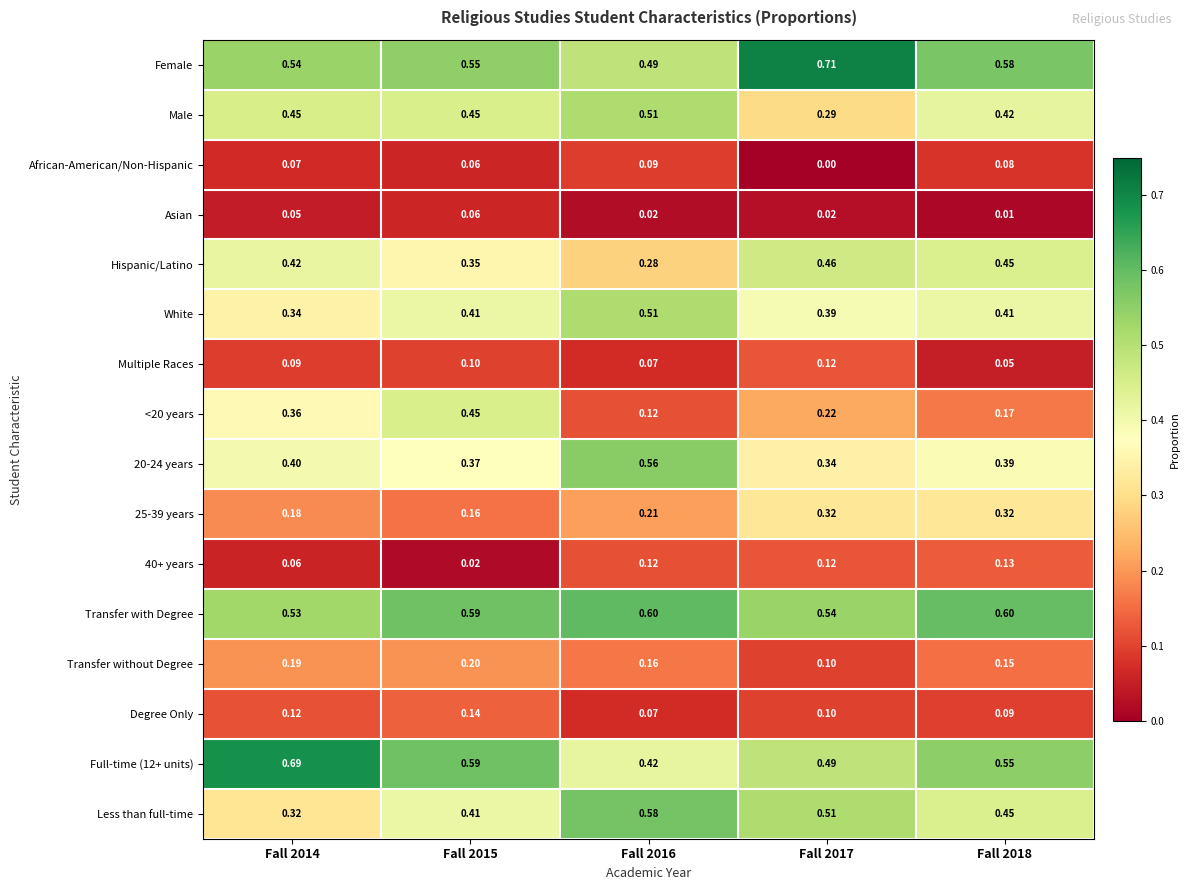

Which series has the largest total across all categories?

Female